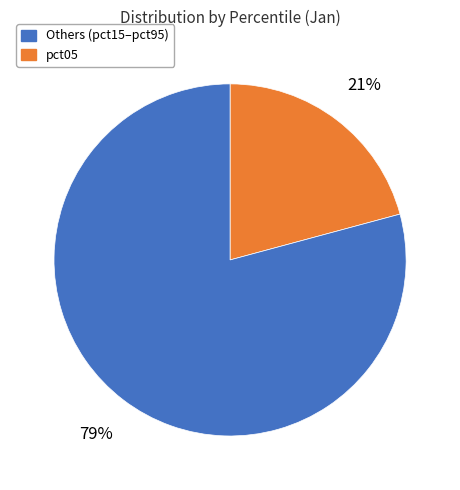

Does any single category account for the majority?

Yes